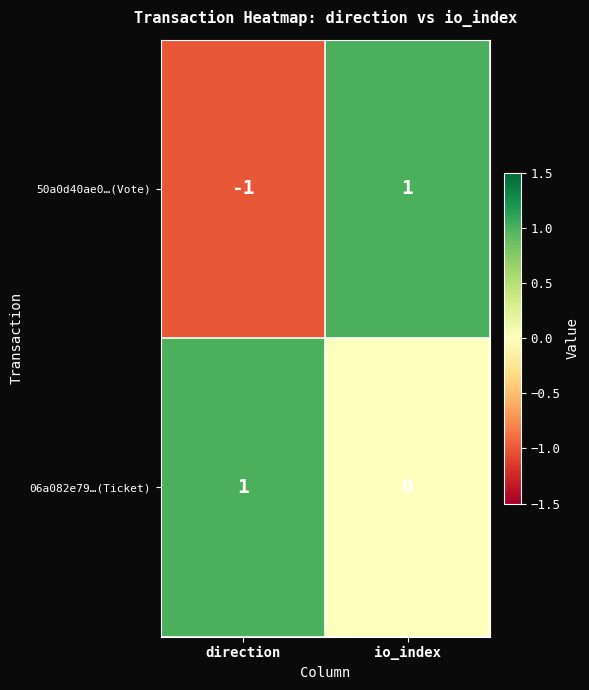

List the labels in order of 06a082e79…(Ticket) value, smallest first.

io_index, direction